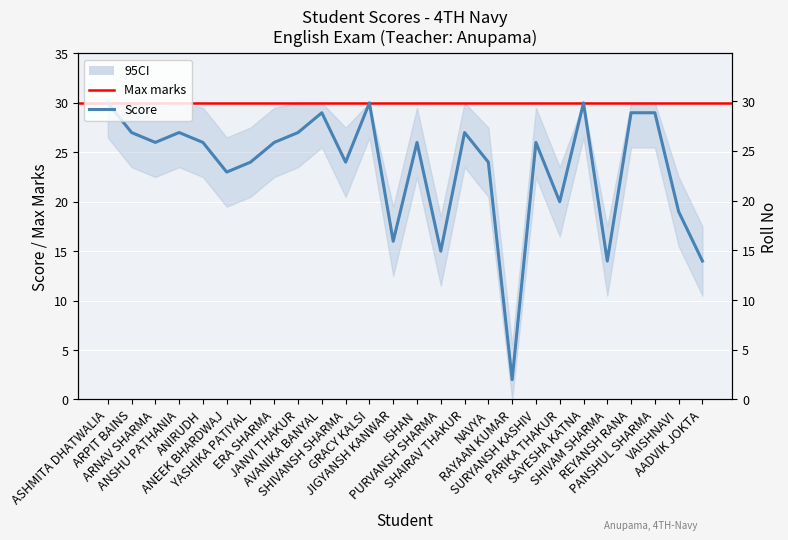

Which series has the largest total across all categories?

Score